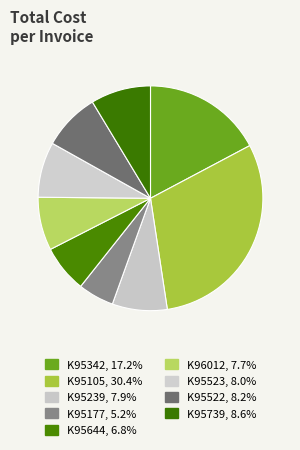

To the nearest percent, what percentage of the pie is K95177?

5%